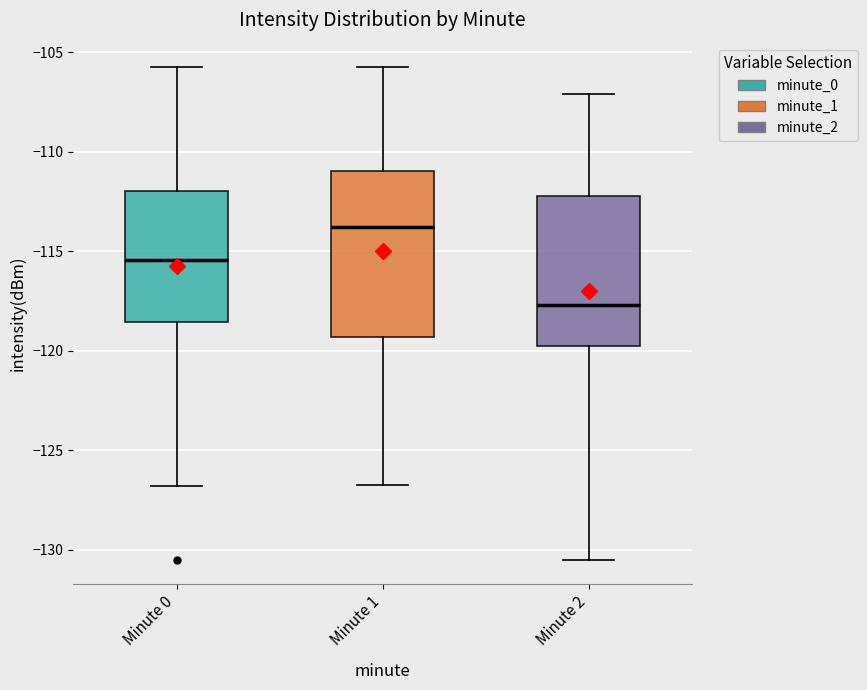

Which box is the tallest, from its lower edge to its upper edge?

Minute 1